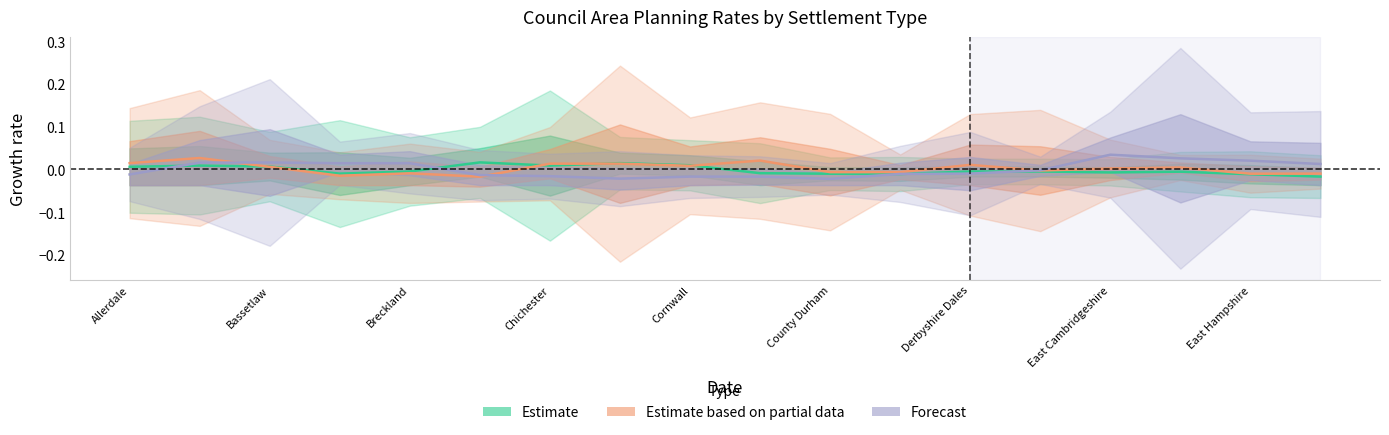

True or false: Estimate based on partial data and Forecast intersect in this chart.

True